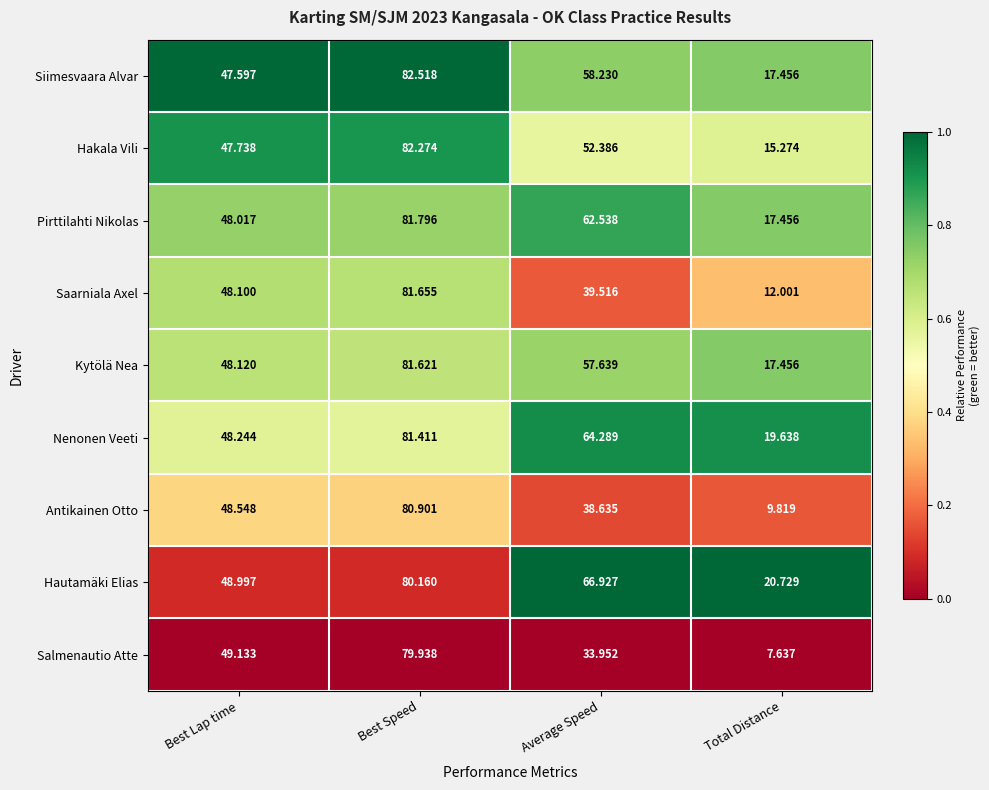

Which series has the widest spread of values?

Salmenautio Atte